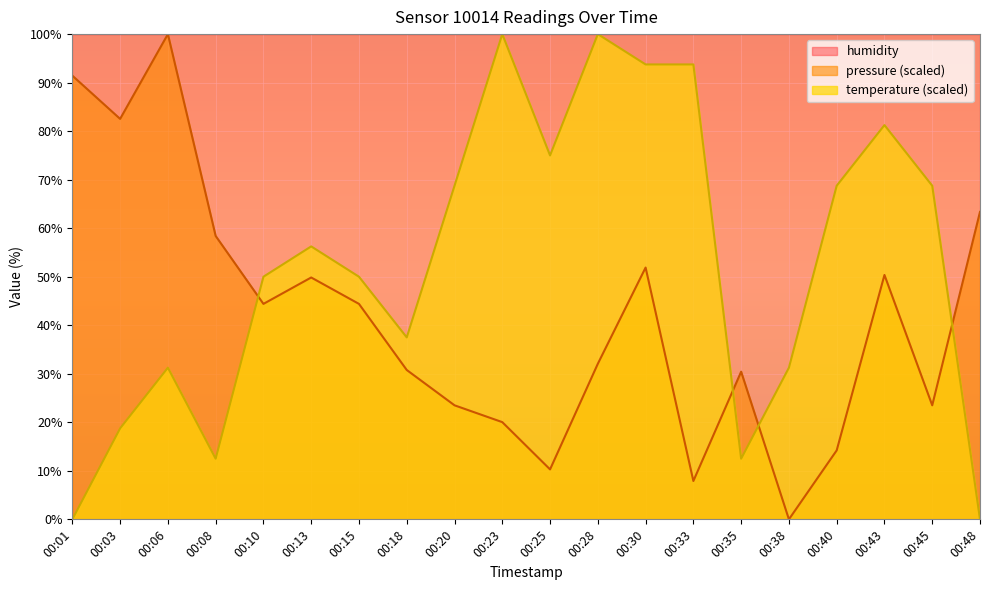

At how many categories does at least one series exceed 53?

20